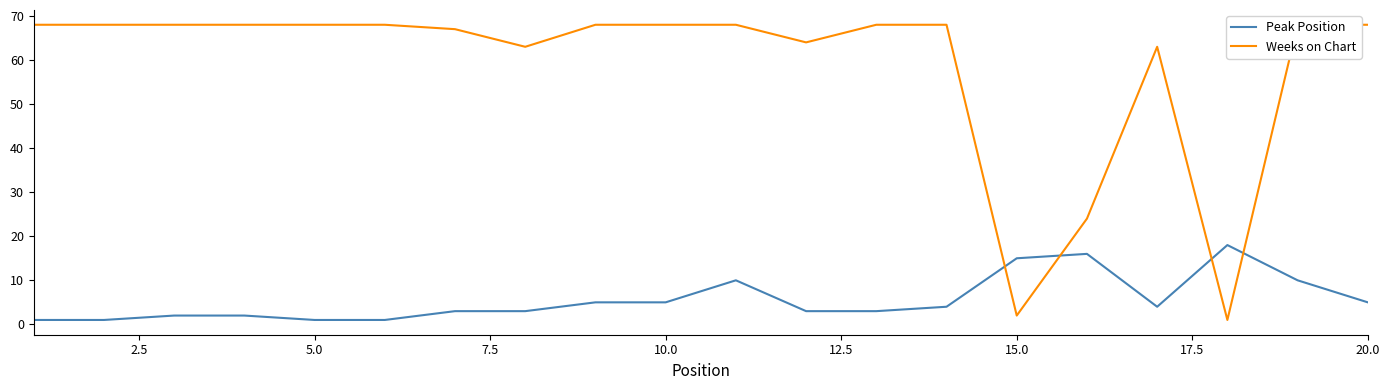

Count the number of categories in the chart.

20